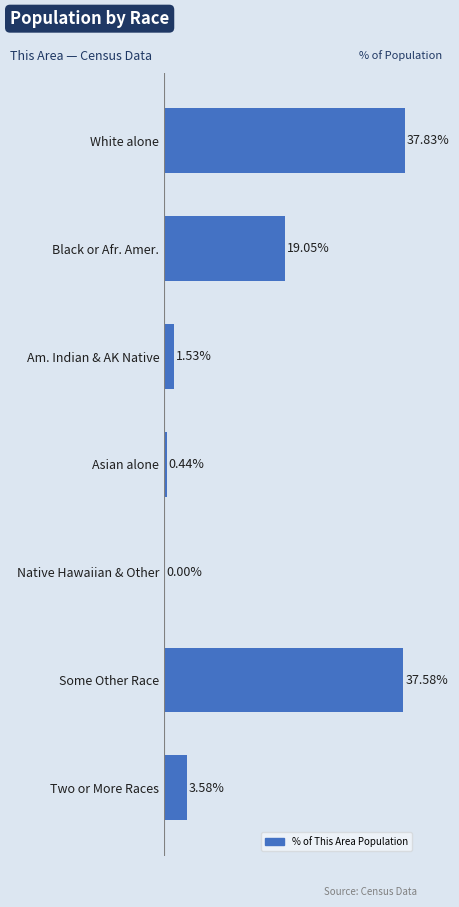

Between Am. Indian & AK Native and Asian alone, which is larger?

Am. Indian & AK Native